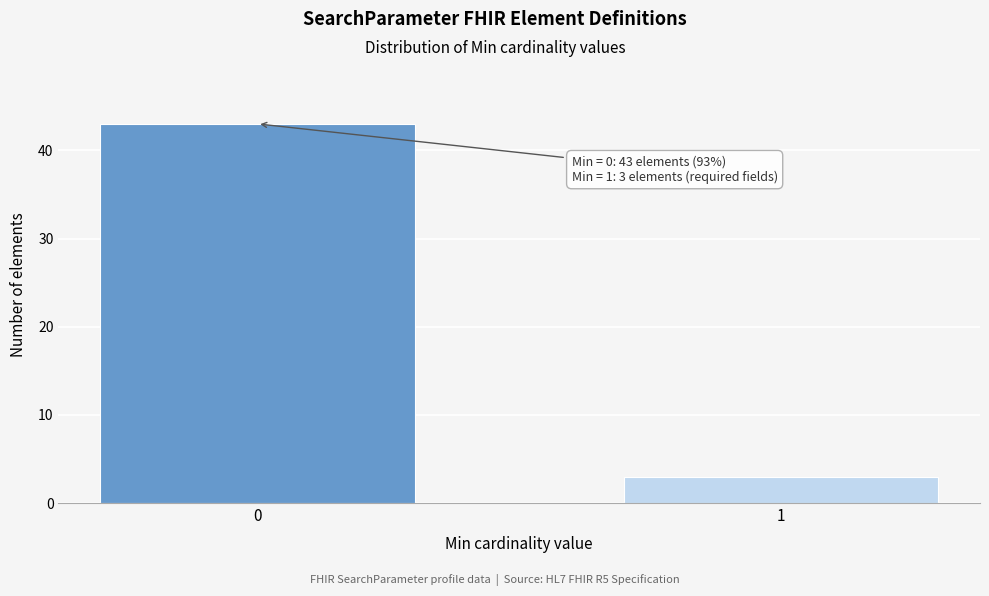

Reading right to left, what are all the values shown in this chart?

3	43